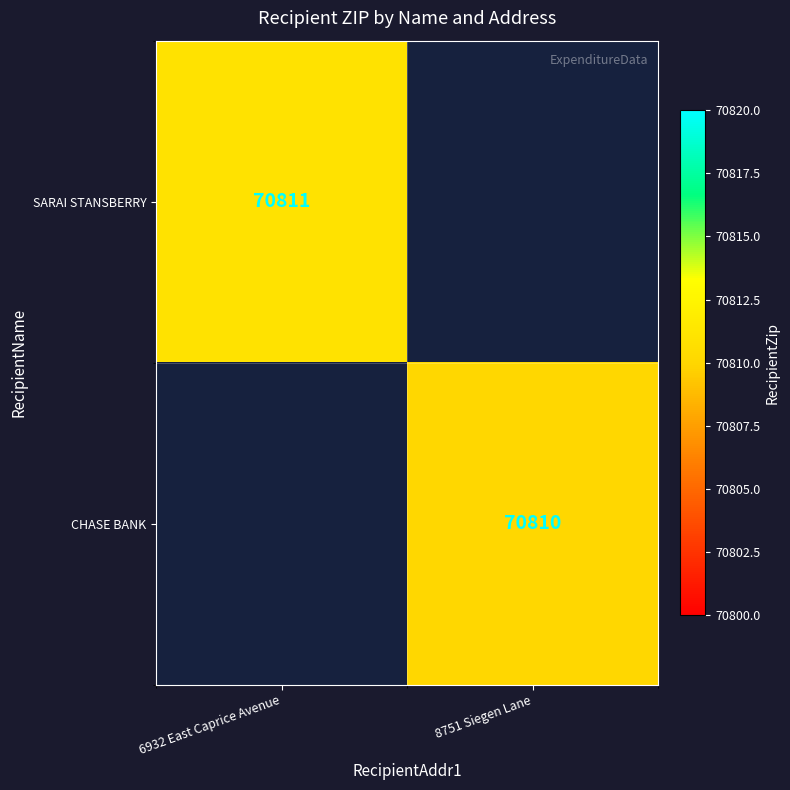

The CHASE BANK series shows 70810 at 8751 Siegen Lane. True or false?

True